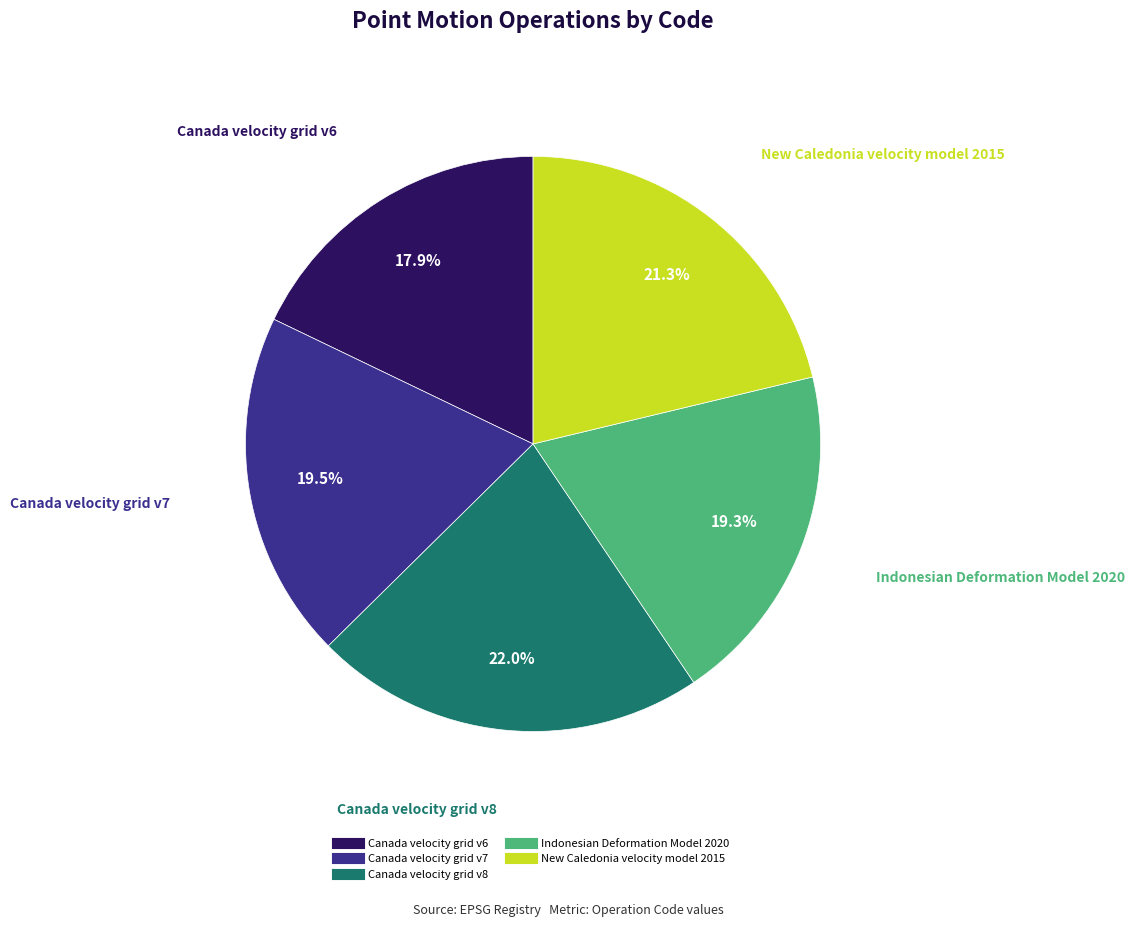

To the nearest percent, what percentage of the pie is New Caledonia velocity model 2015?

21%